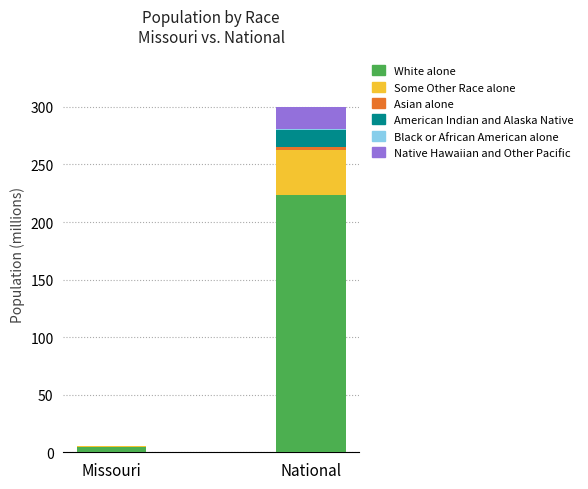

At which category is the sum across all series the highest?

National